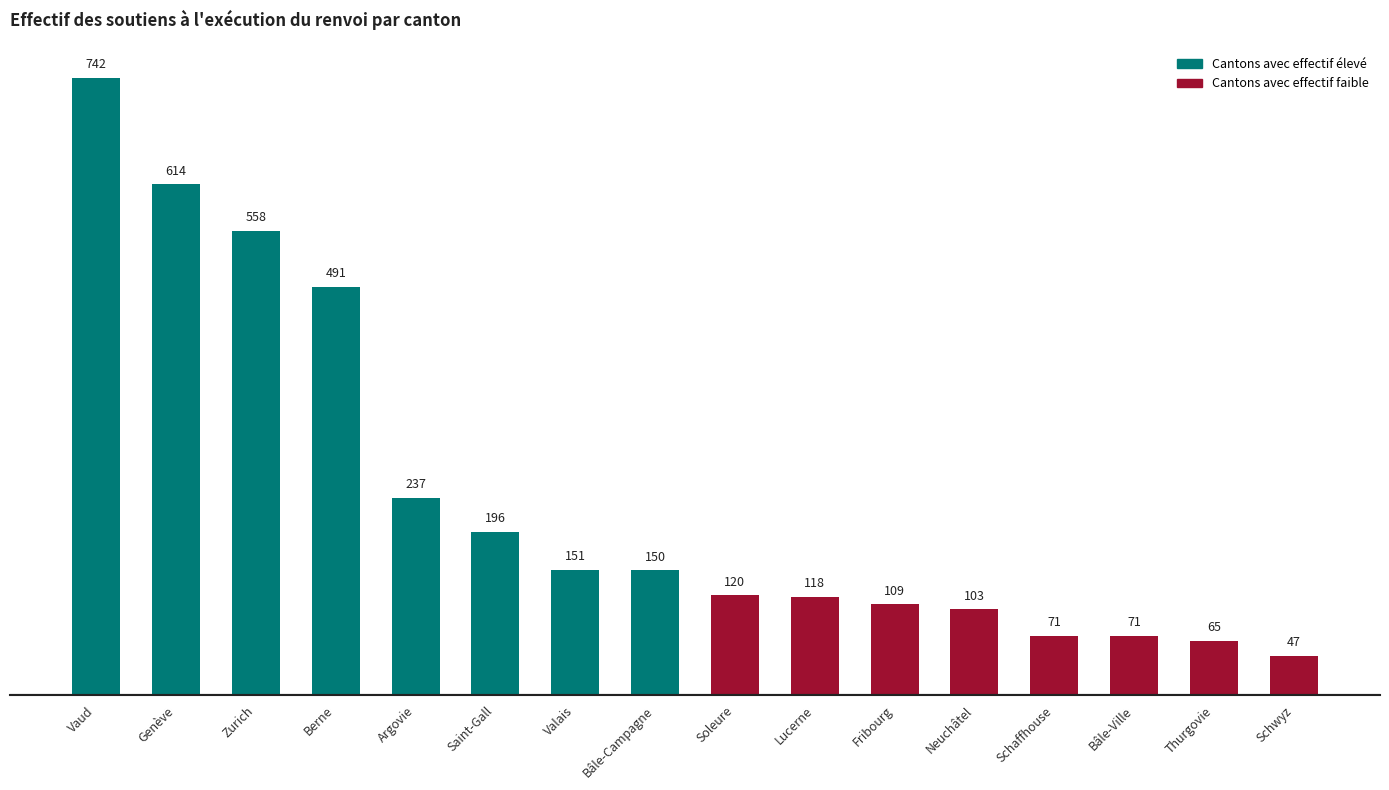

What is the sum of the values at Zurich and Bâle-Ville?

629